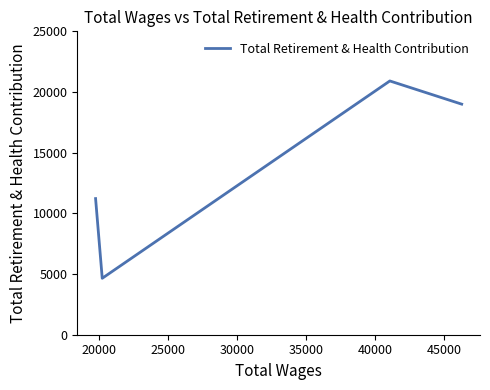

What is the maximum value shown in the chart?

20911